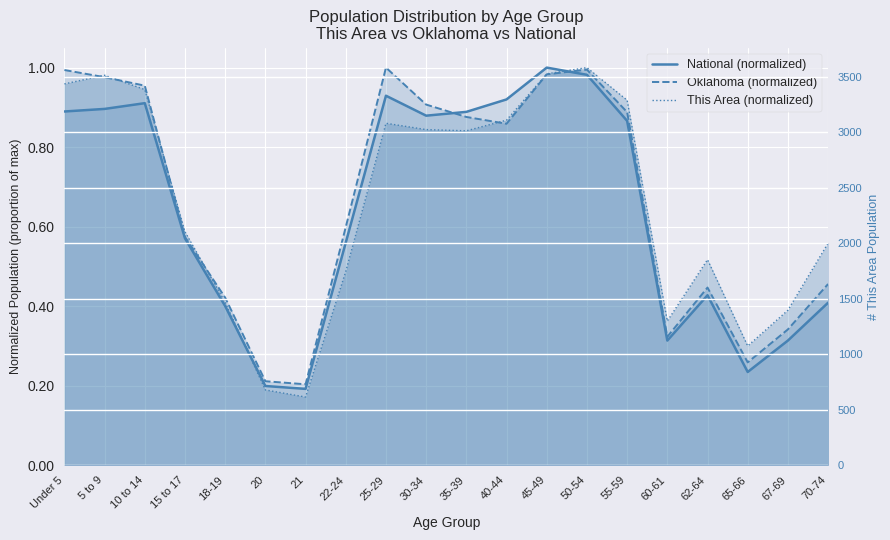

At 60-61, list the series in order from largest to smallest.

This Area (normalized), Oklahoma (normalized), National (normalized)